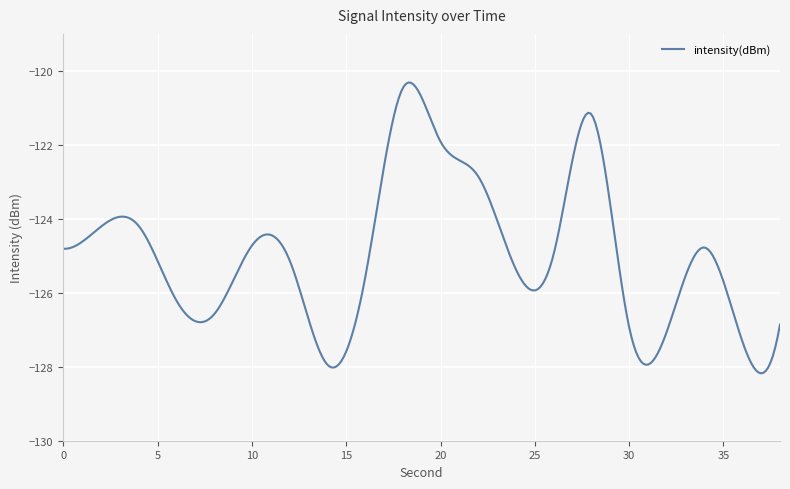

How many lines are shown in the chart?

1